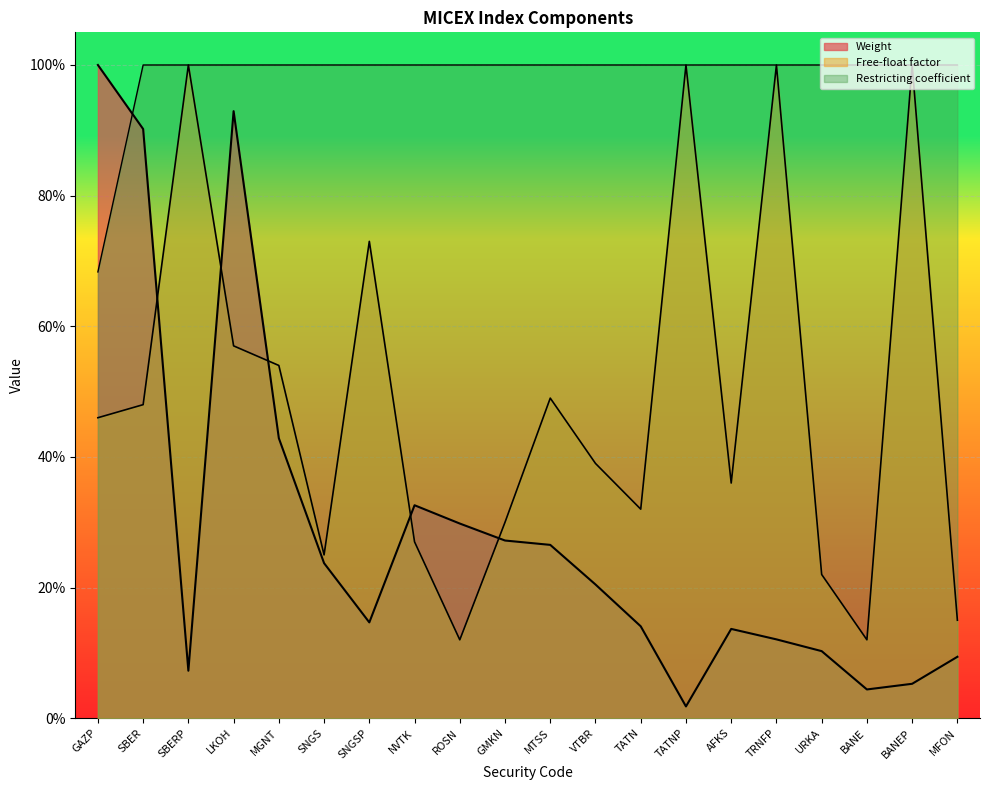

What is the difference between the Free-float factor values at MFON and LKOH?

0.4